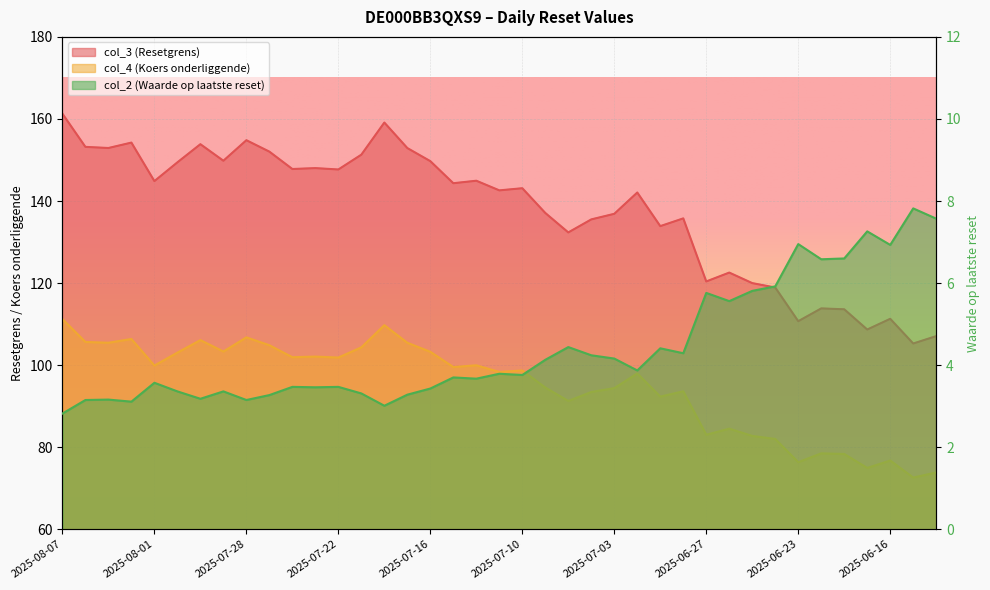

What is the label of the 17th point from the right?

2025-07-08